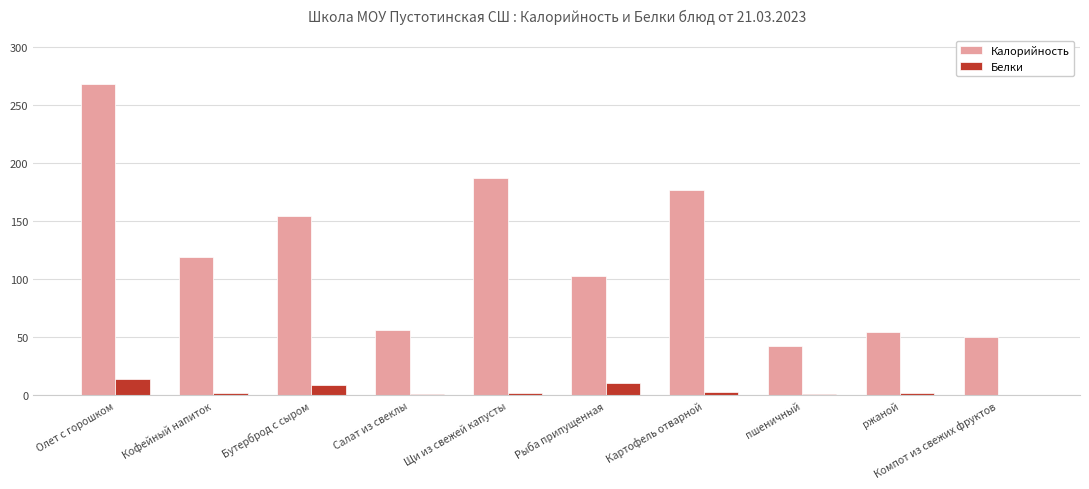

What is the maximum value shown in the chart?

267.9